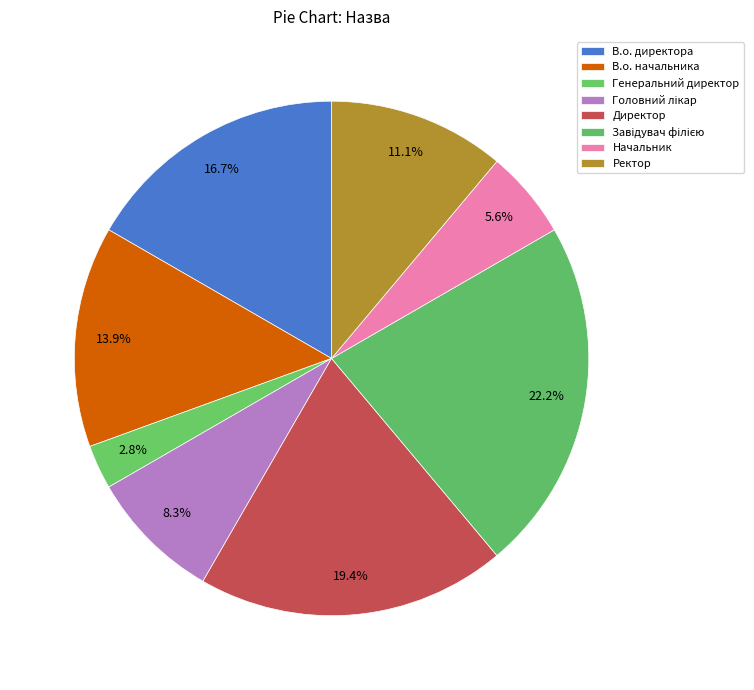

Count the number of slices in the pie.

8